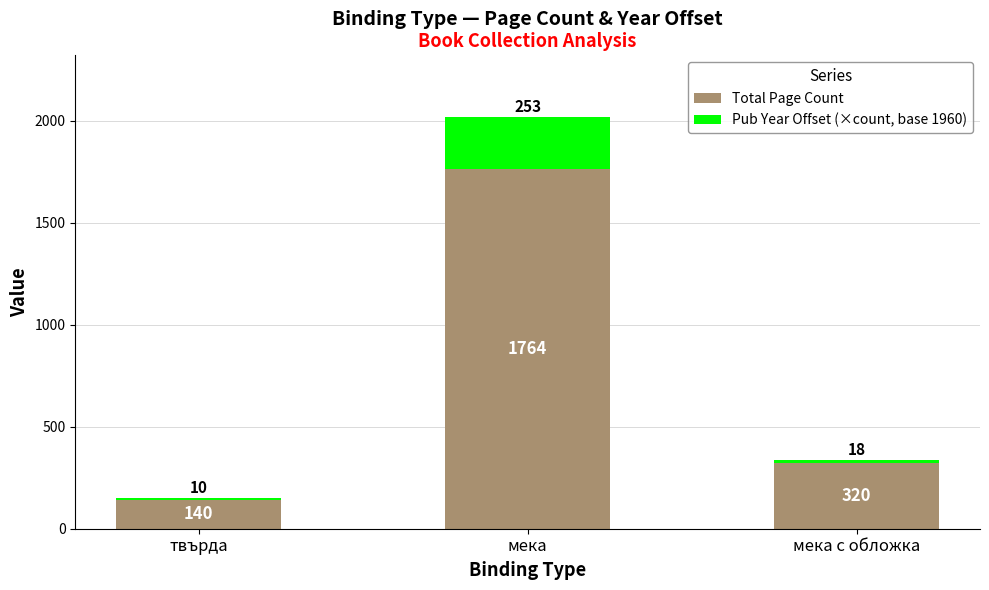

Which category has the lowest value in the Total Page Count series?

твърда